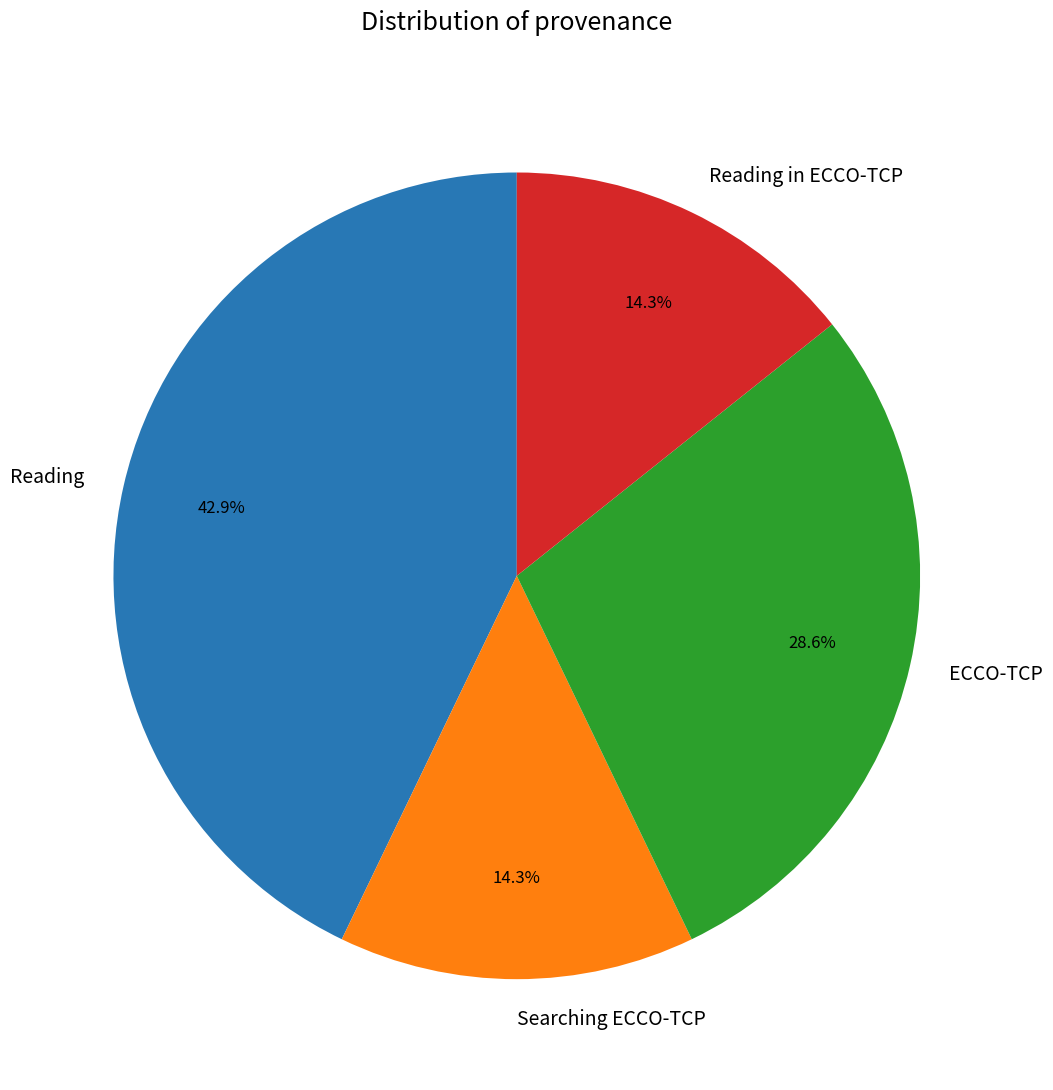

What percentage is NOT represented by Searching ECCO-TCP?

85.7%